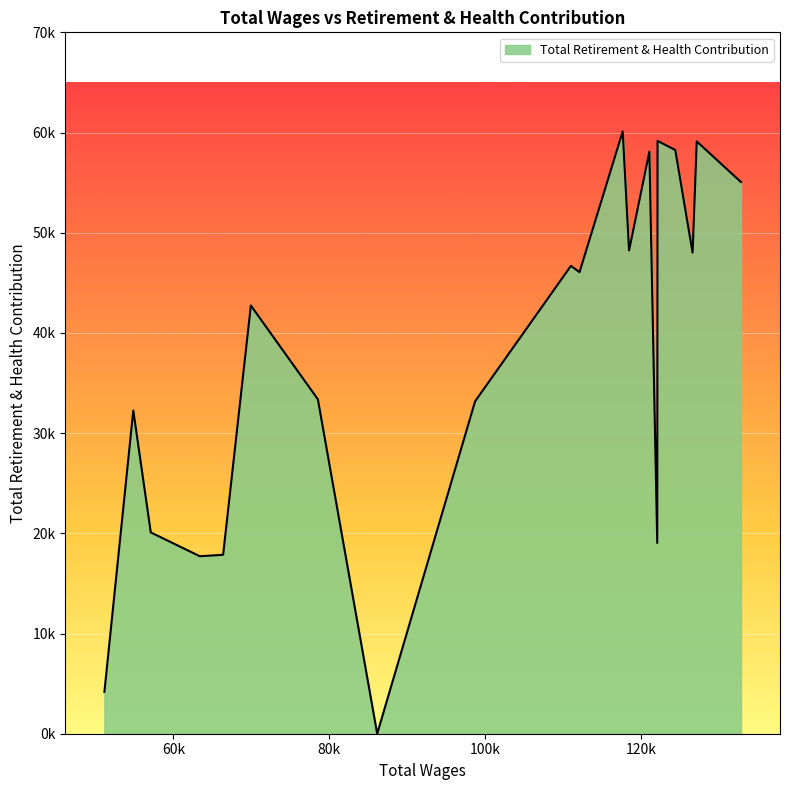

Does the chart have visible grid lines?

Yes